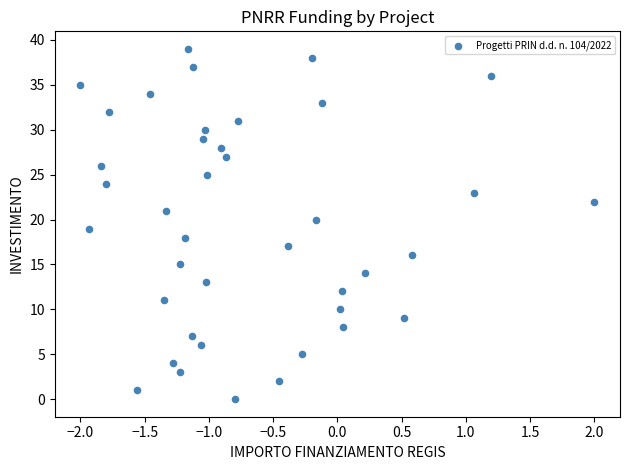

What is the range of Y values (max minus min)?

39